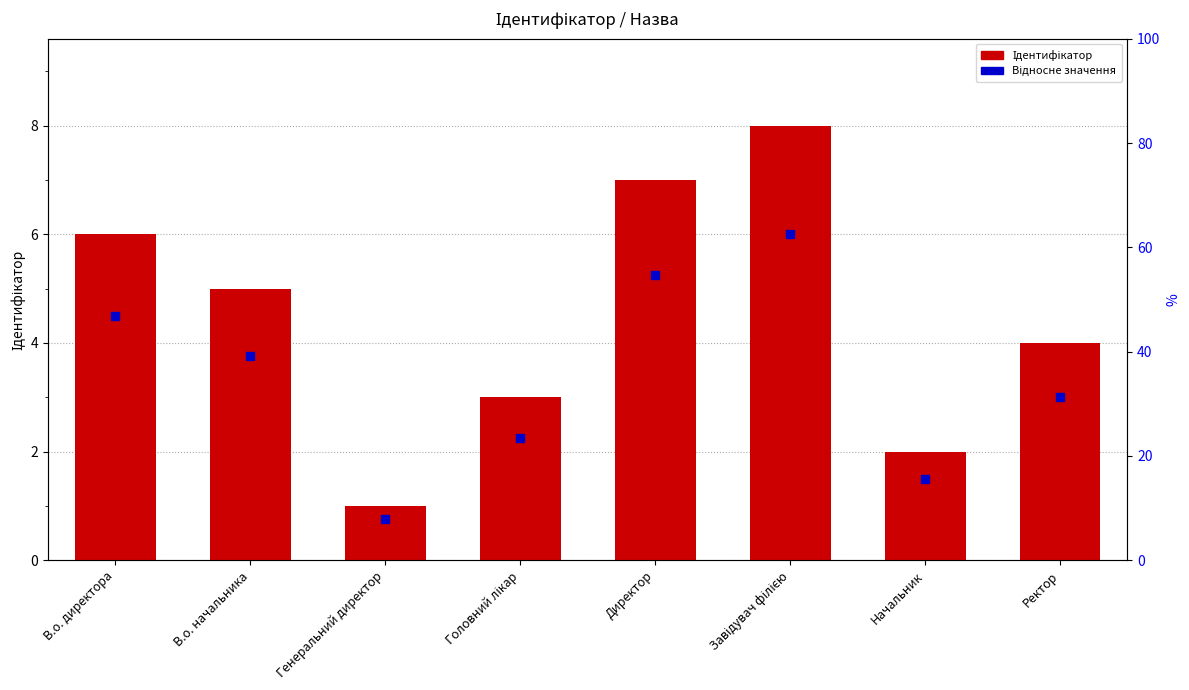

Which series contains the lowest Y value?

Відносне значення